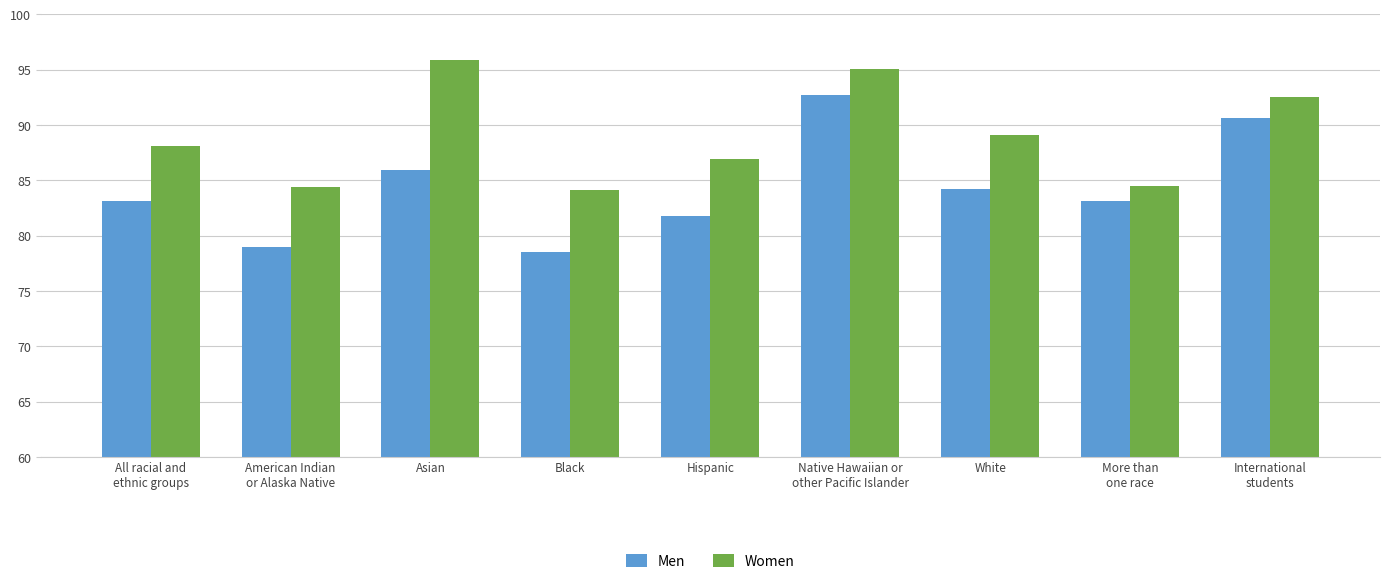

What is the average value of the Men series?

84.3